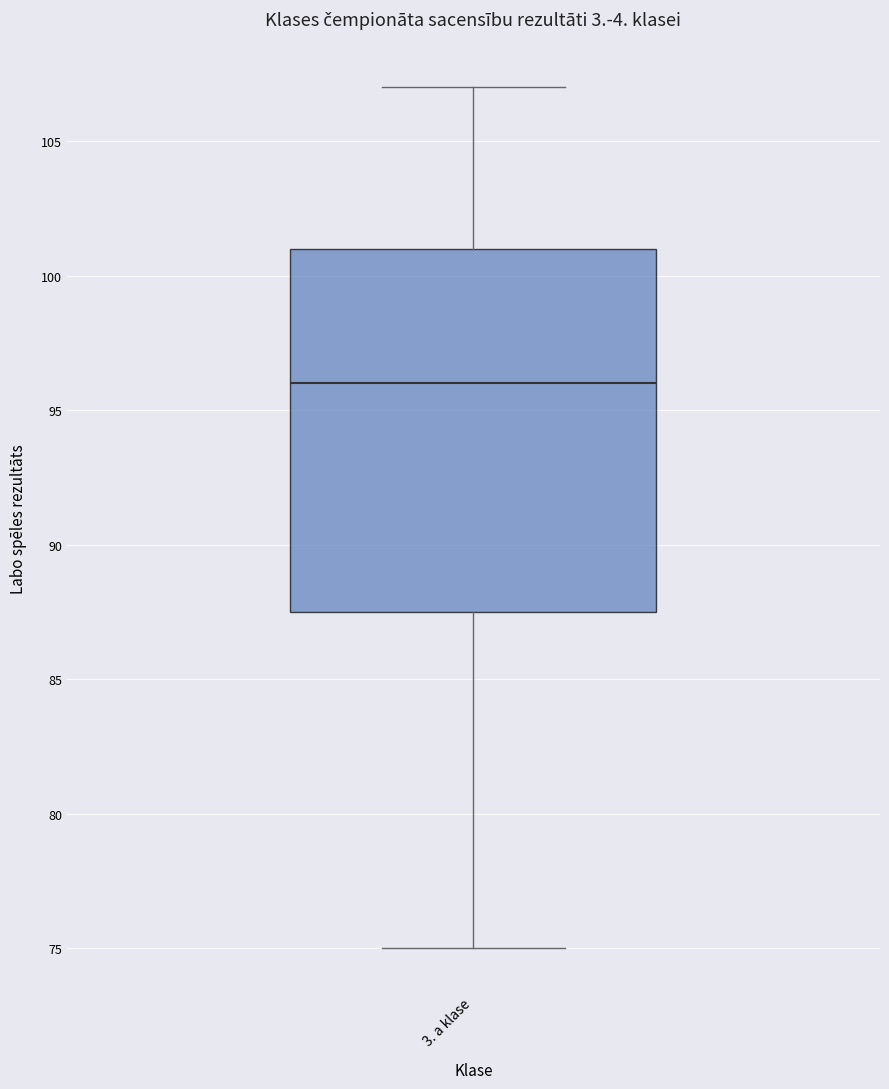

Read this box plot against the y-axis: the position of the median line, the range covered by the box, and the ends of both whiskers. The values are not printed on the chart, so give them approximately, as read against the axis.

median 96.0, box 87.5 to 101.0, whiskers 75.0 to 107.0